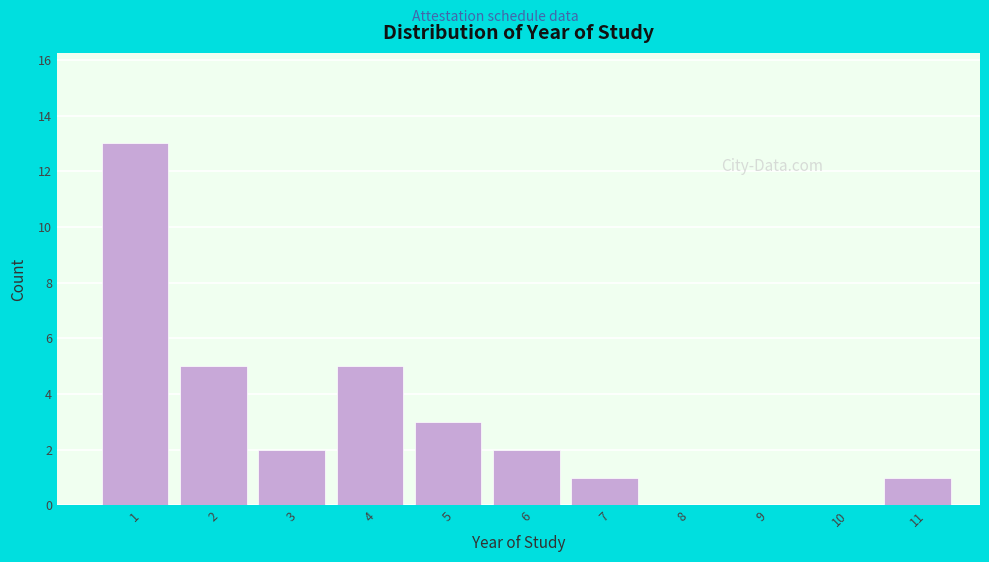

Reading left to right, list all the values displayed in this chart.

1=13	2=5	3=2	4=5	5=3	6=2	7=1	8=0	9=0	10=0	11=1